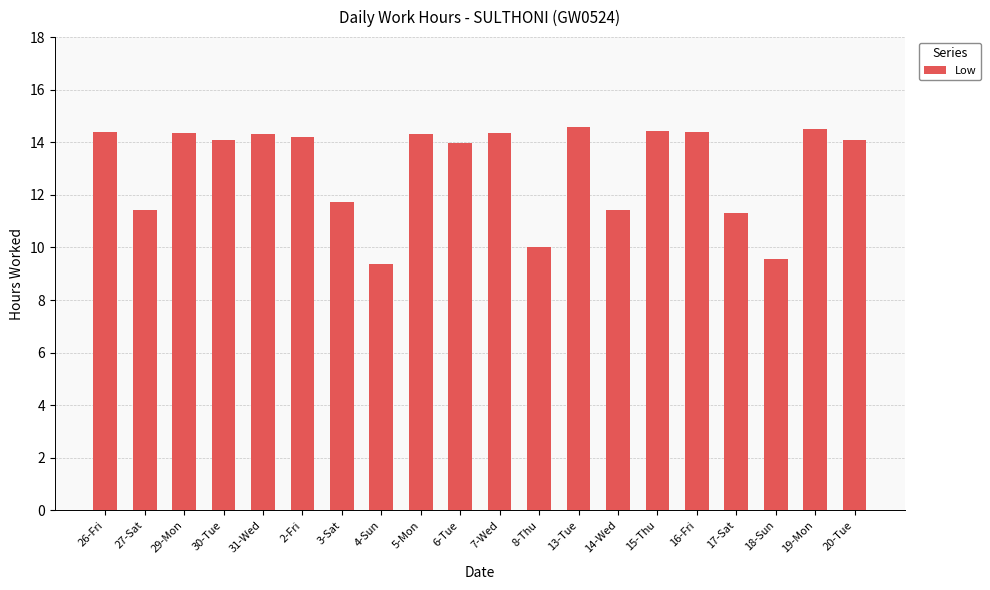

What is the minimum value shown in the chart?

9.4